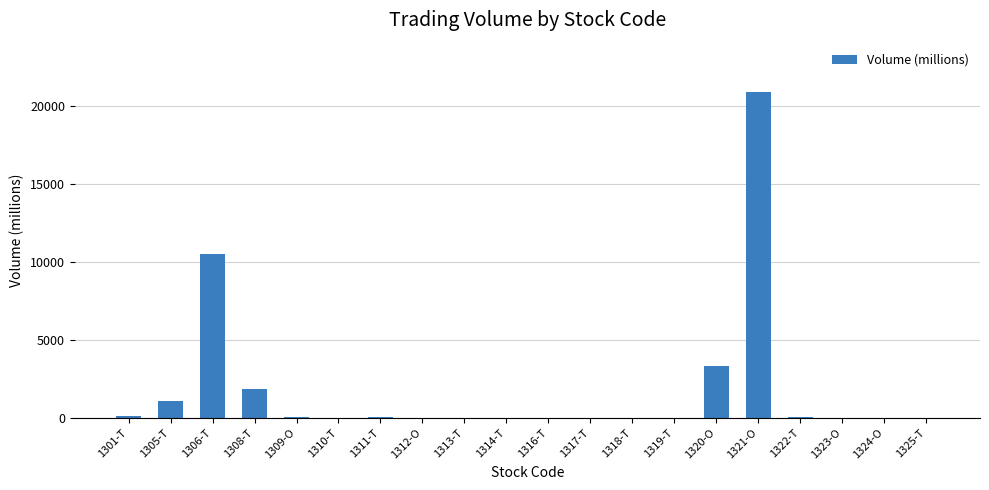

Which category has the highest value across all series?

1321-O